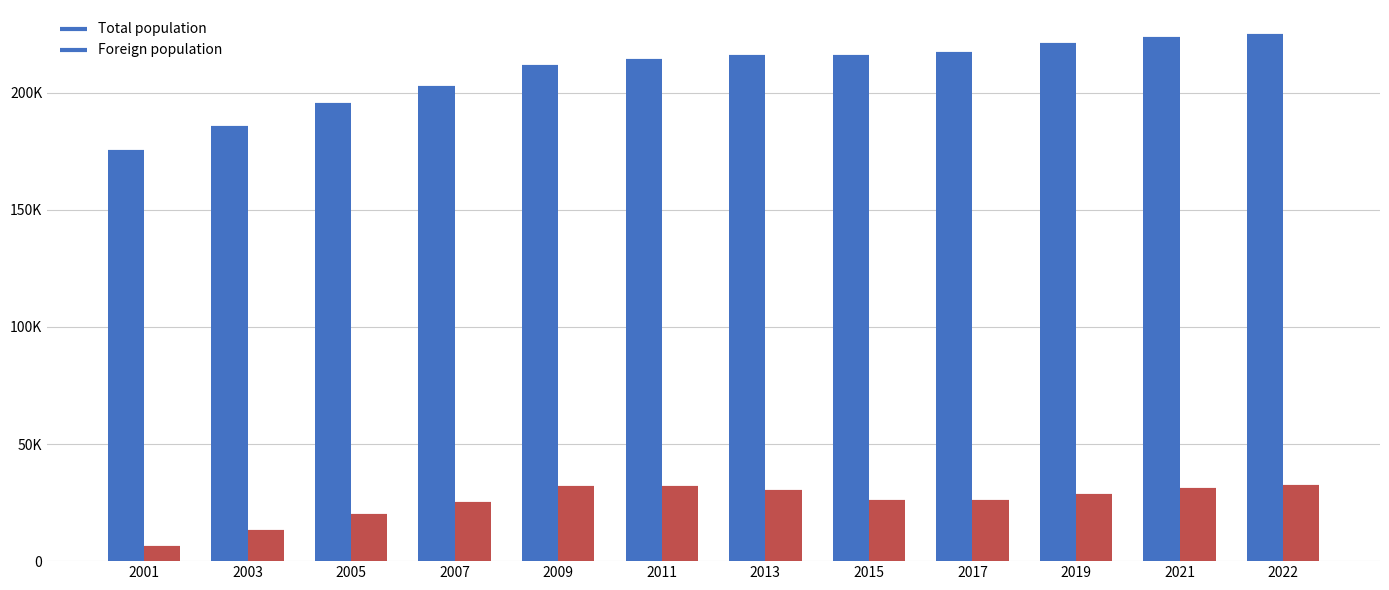

At which category is the sum across all series the highest?

2022